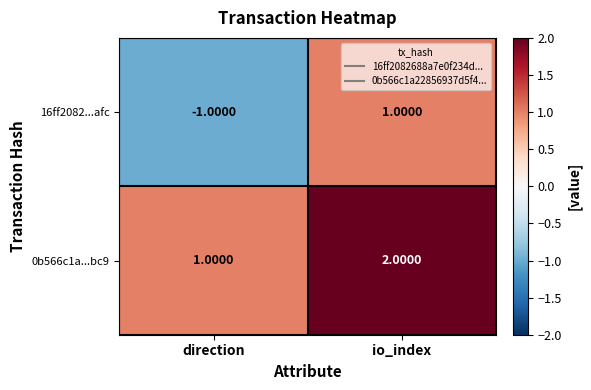

Where is 16ff2082...afc nearest to the value 0?

direction